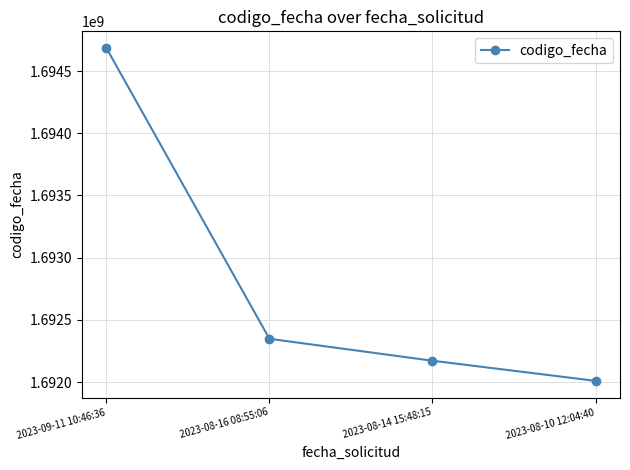

Reading left to right, what are all the values shown in this chart?

1694685924	1692347943	1692171706	1692009822